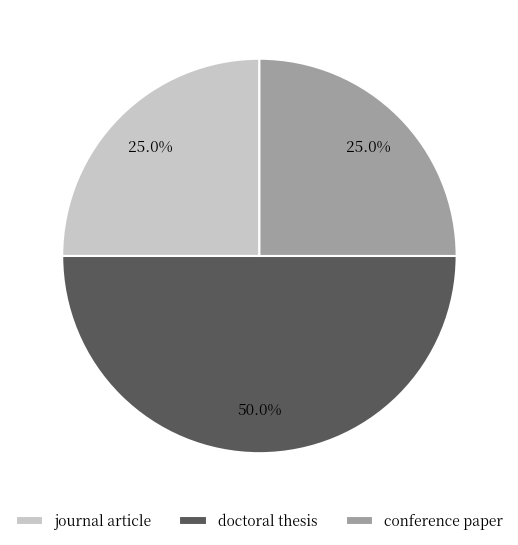

Between doctoral thesis and journal article, which is larger?

doctoral thesis